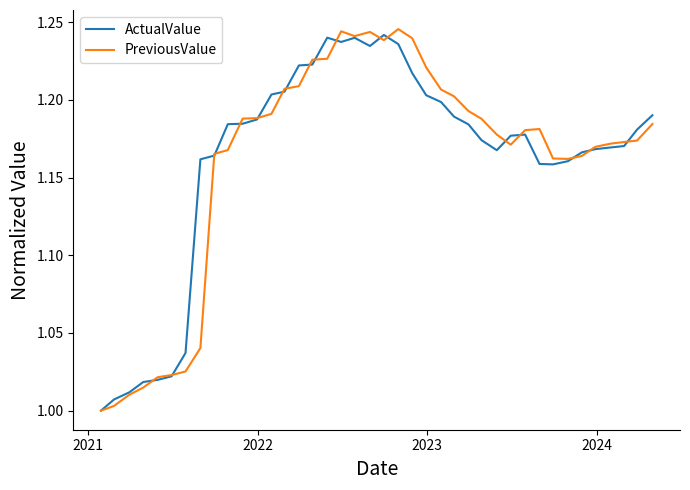

How many lines are shown in the chart?

2